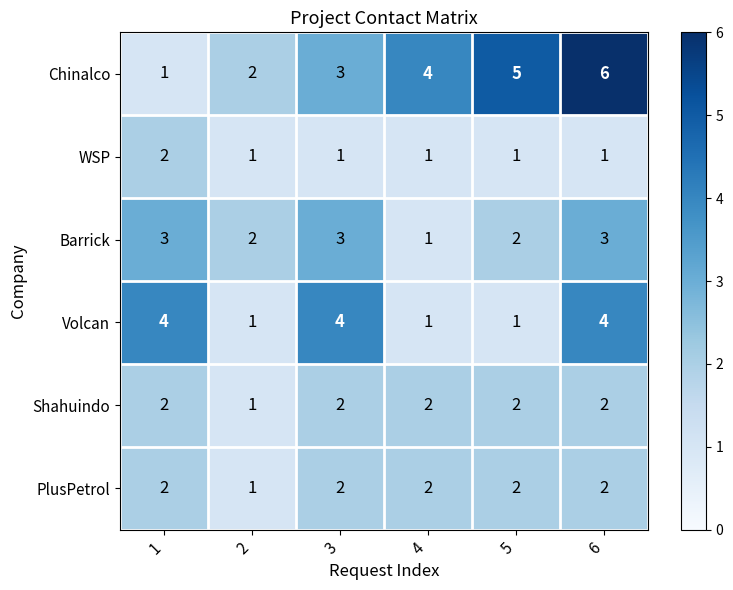

True or false: Chinalco has a value of 2 at 2.

True